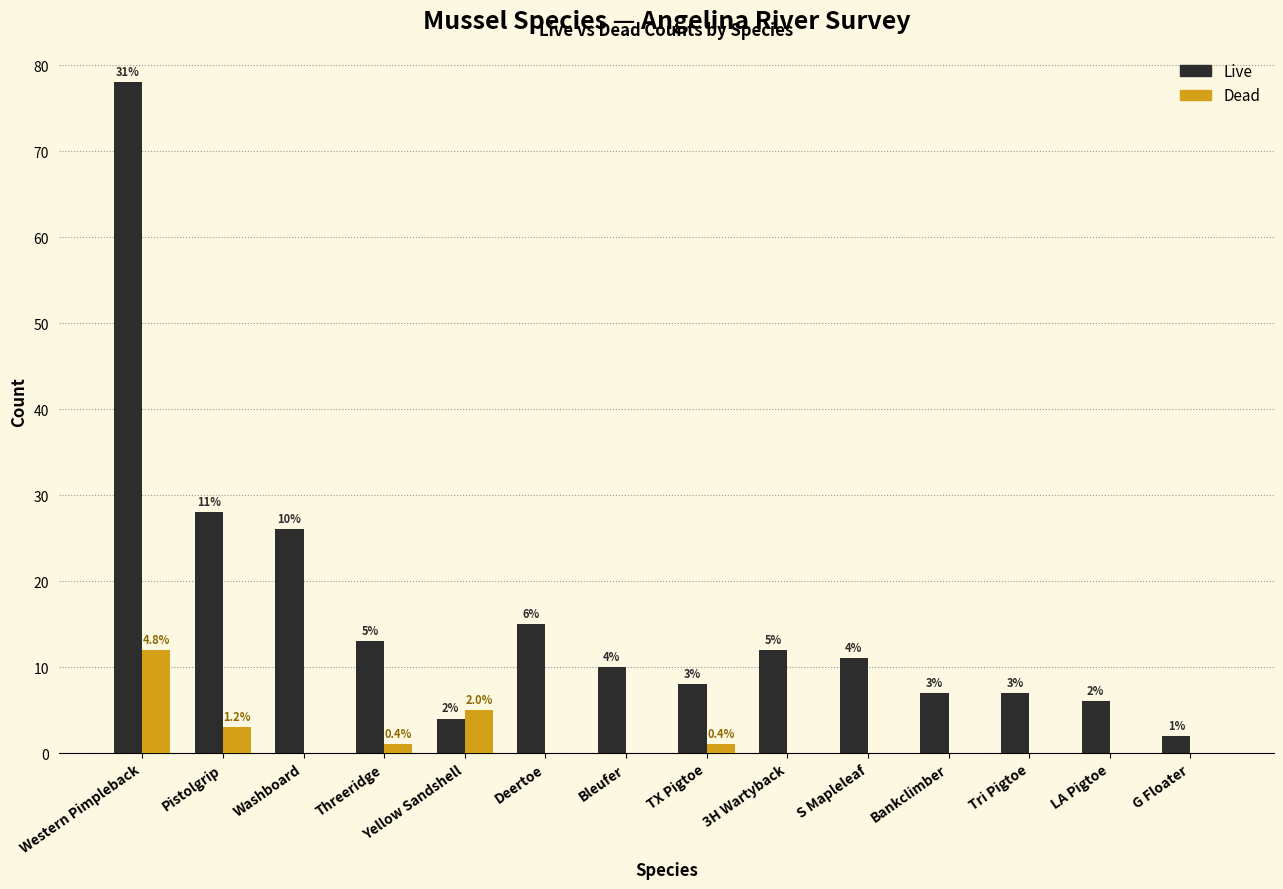

What is the sum of the Live values at Washboard and Yellow Sandshell?

30